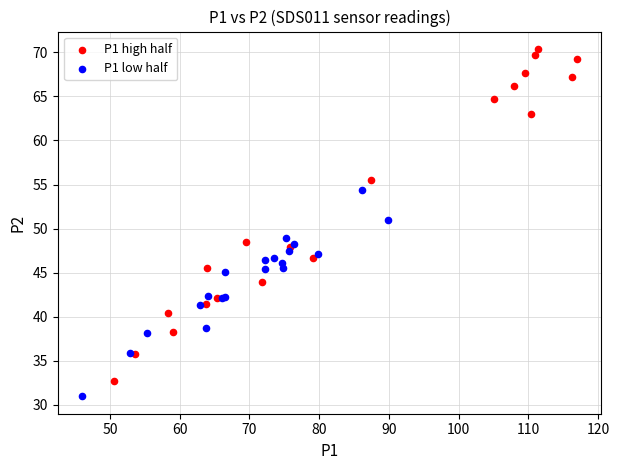

What are all the series names shown in the legend?

P1 high half, P1 low half